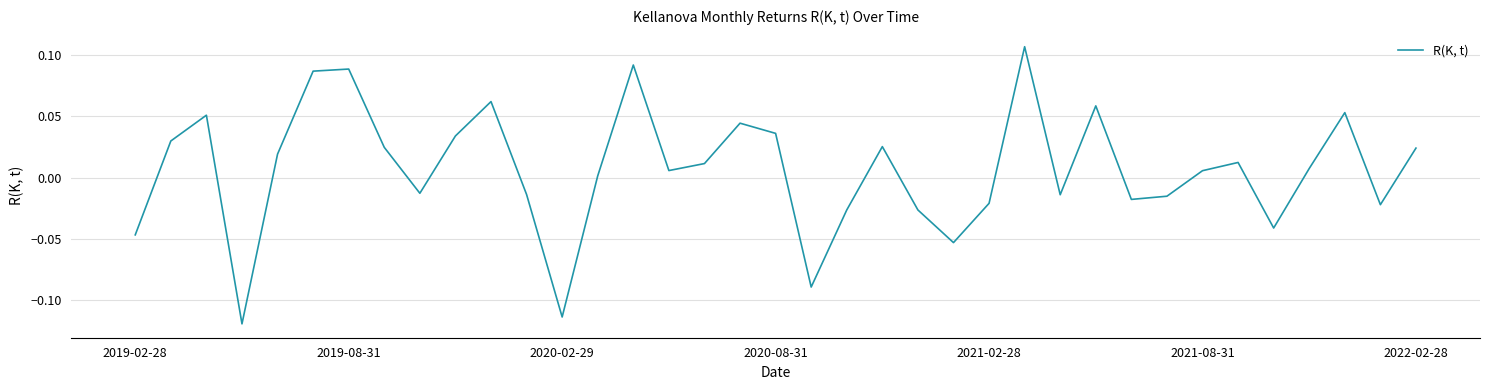

Does the chart display data point markers on the line(s)?

No